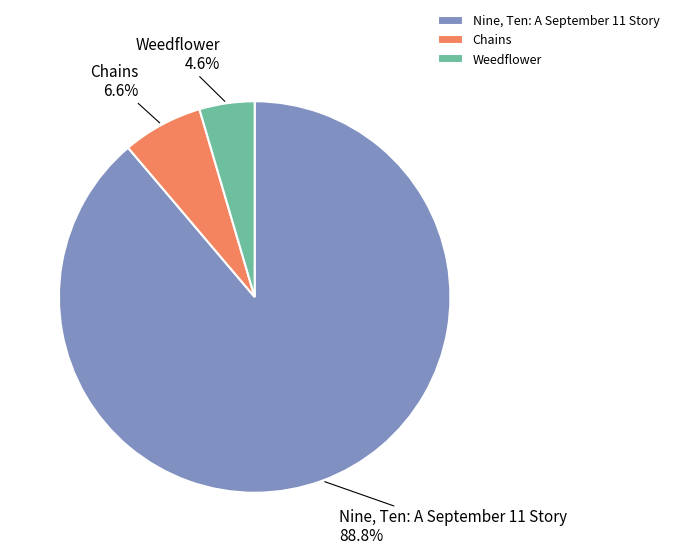

Combined, do Weedflower and Chains account for over 50%?

No